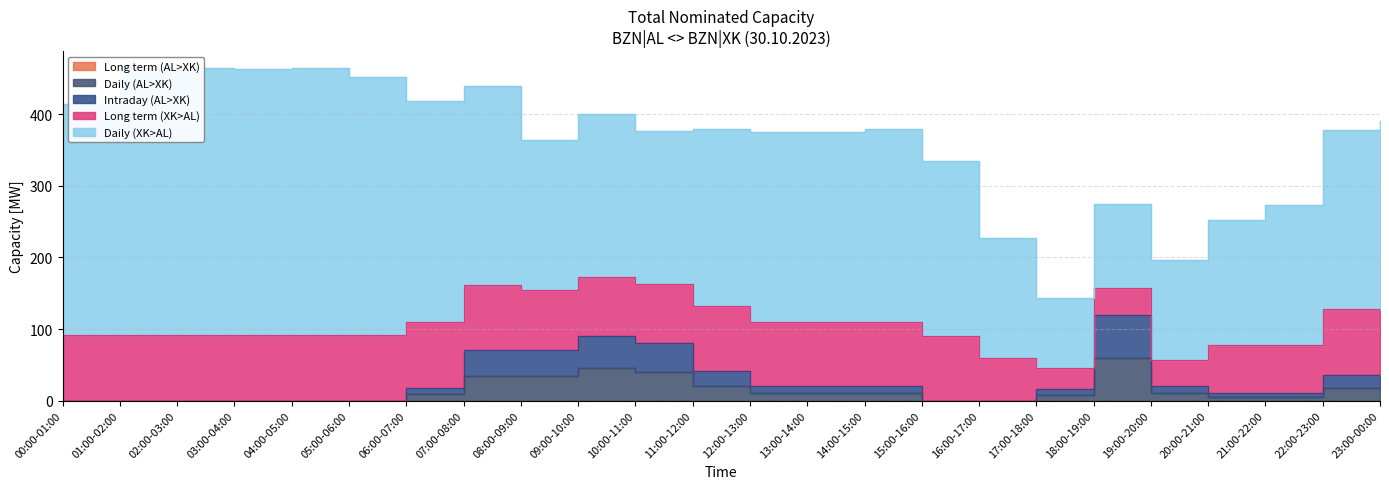

What is the value of the Long term (XK>AL) point at the 11th from the left?

83